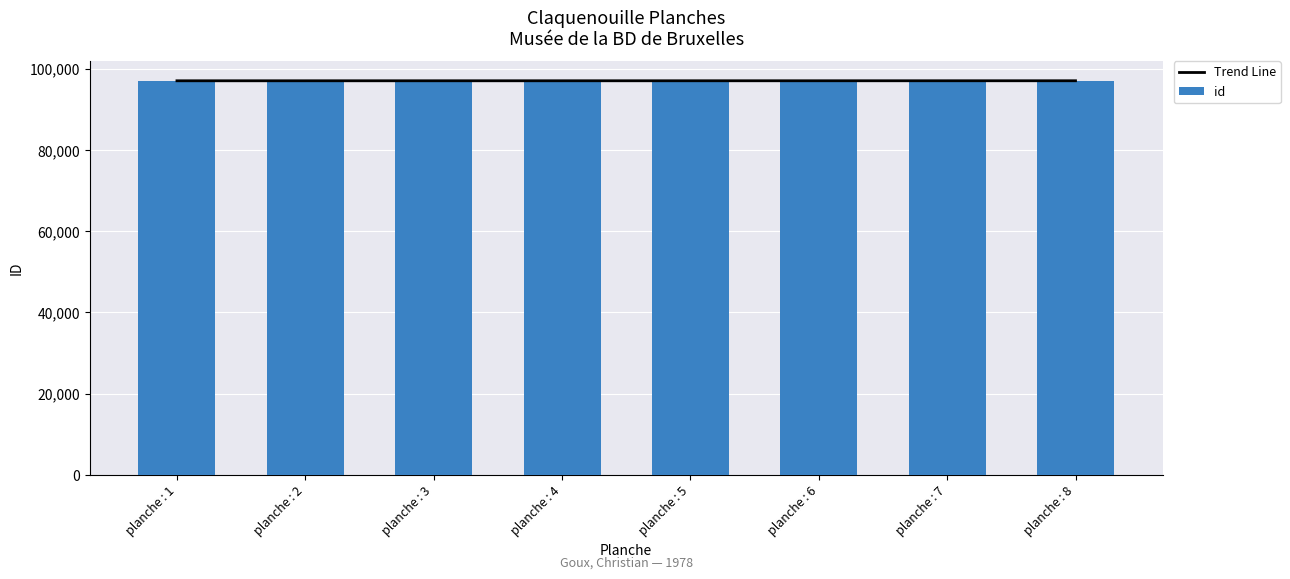

Rank the categories by id value from highest to lowest.

planche : 8, planche : 7, planche : 6, planche : 5, planche : 4, planche : 3, planche : 2, planche : 1